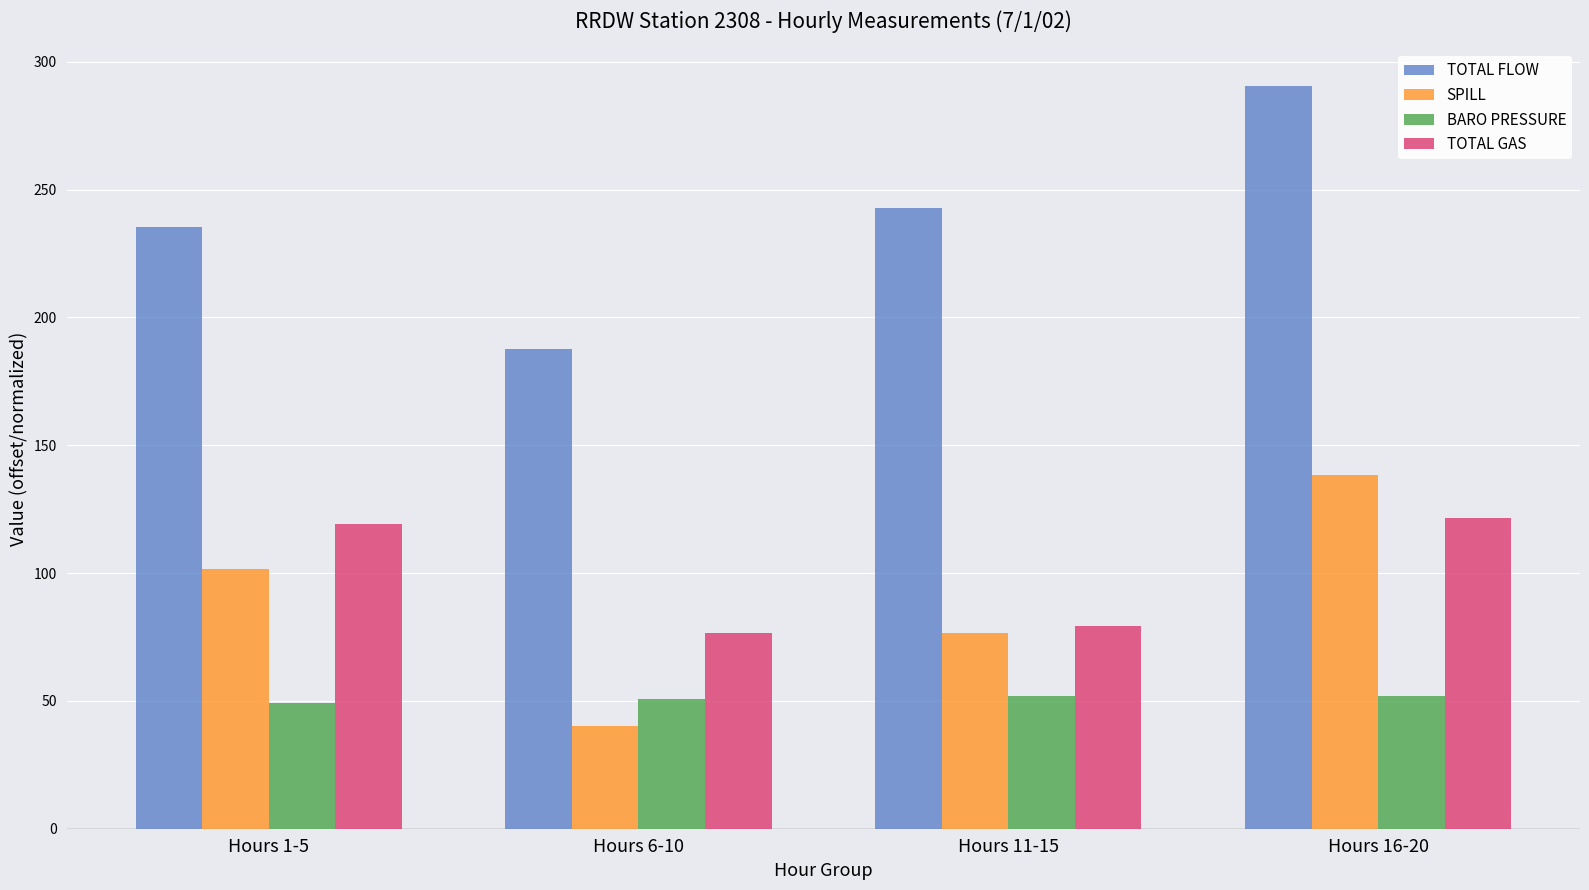

Count the number of data series in this chart.

4